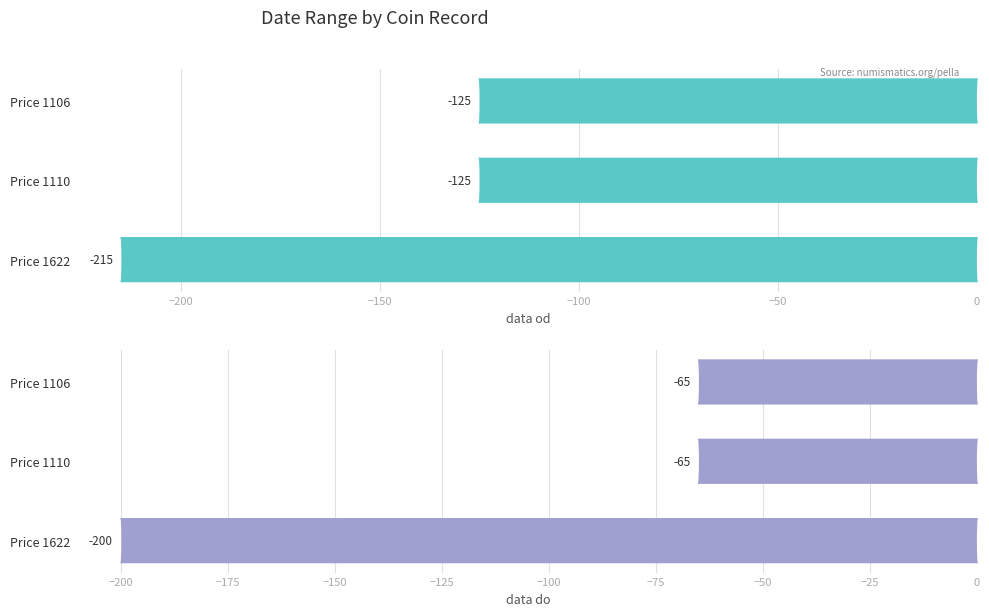

Rank the series at Price 1106 from lowest to highest value.

data od, data do